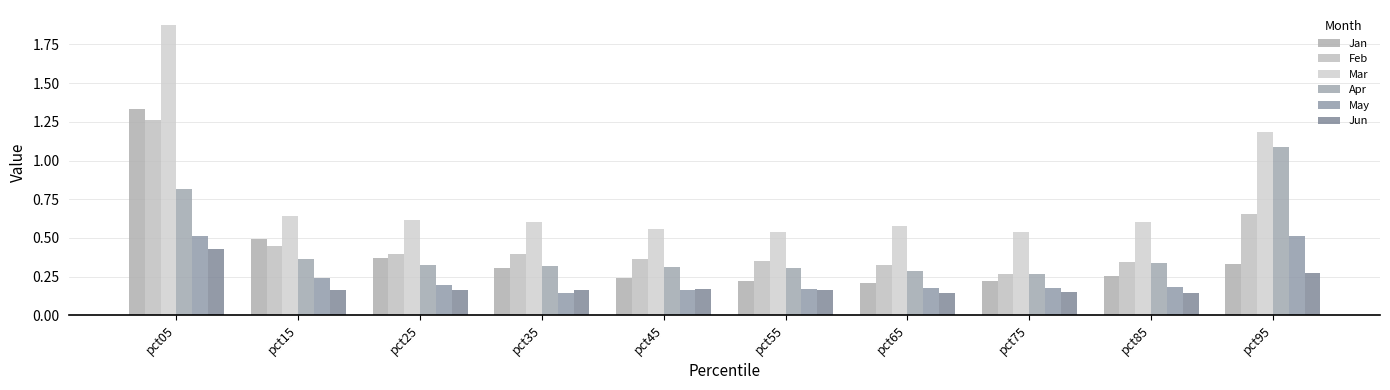

List the labels in order of Jun value, smallest first.

pct65, pct85, pct75, pct55, pct15, pct25, pct35, pct45, pct95, pct05